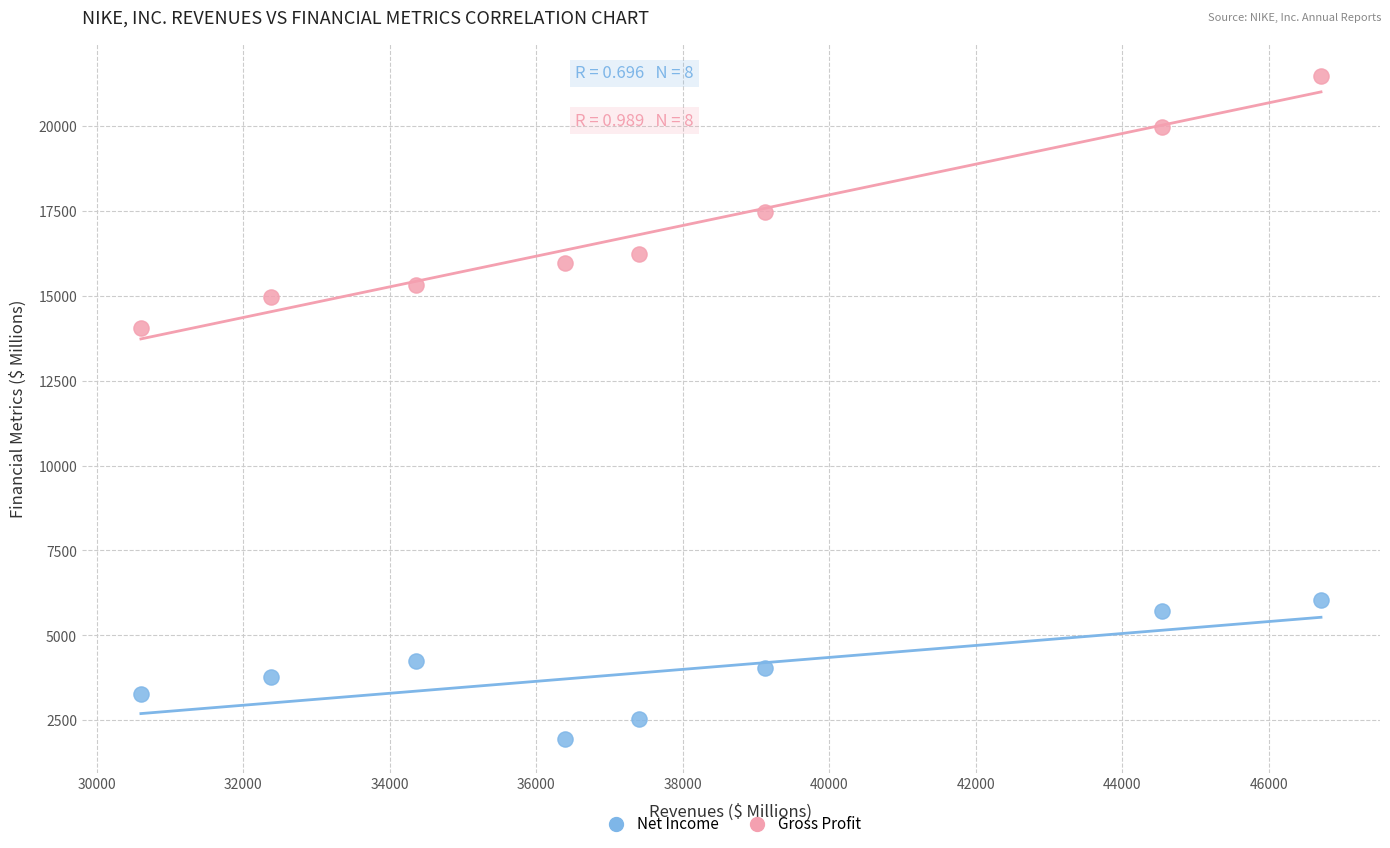

In the Gross Profit series, what Y value is closest to 17773?

17474